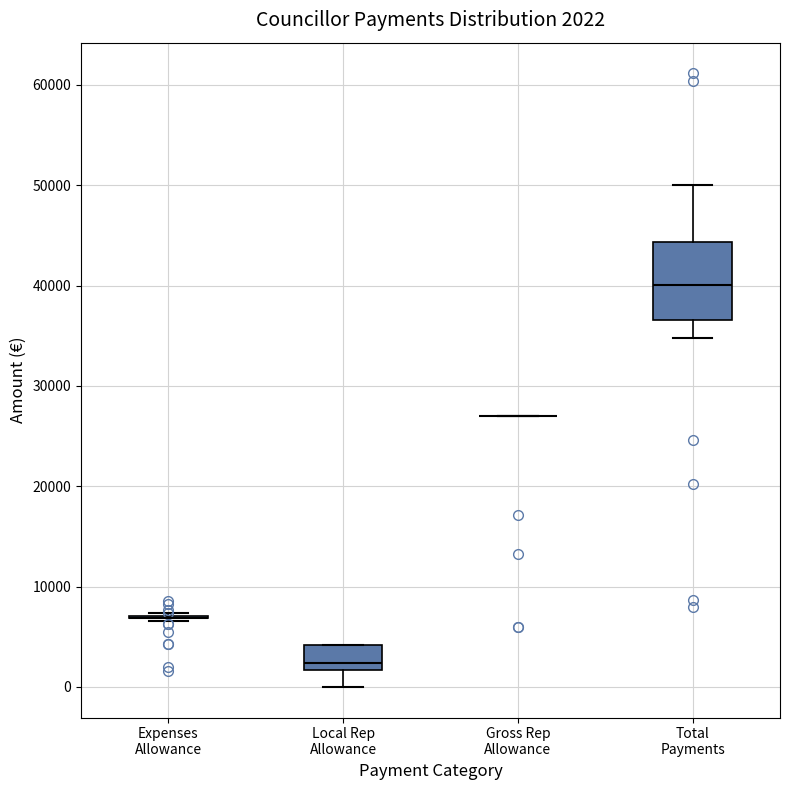

Comparing the boxes themselves (not the whiskers), which one is the tallest?

Total Payments